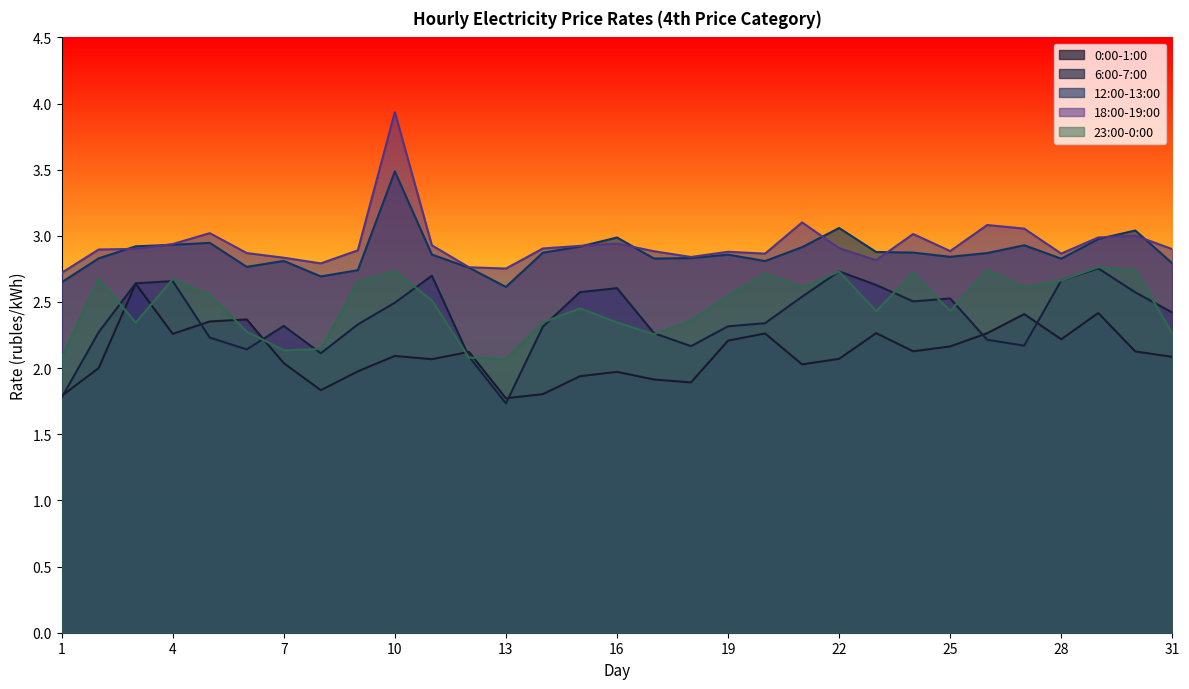

True or false: 23:00-0:00 and 18:00-19:00 intersect in this chart.

False